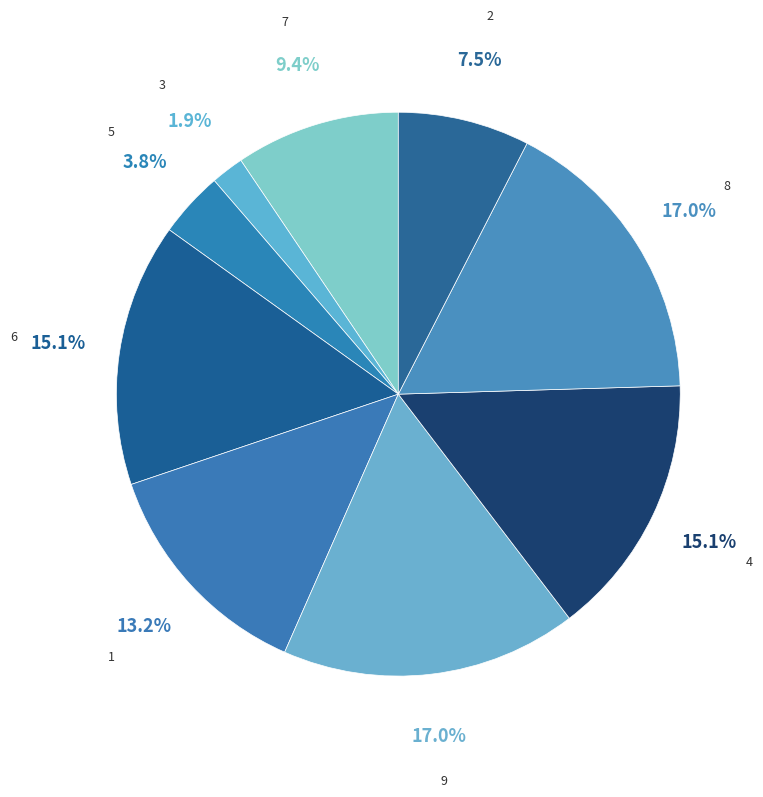

How many segments does this pie chart have?

9